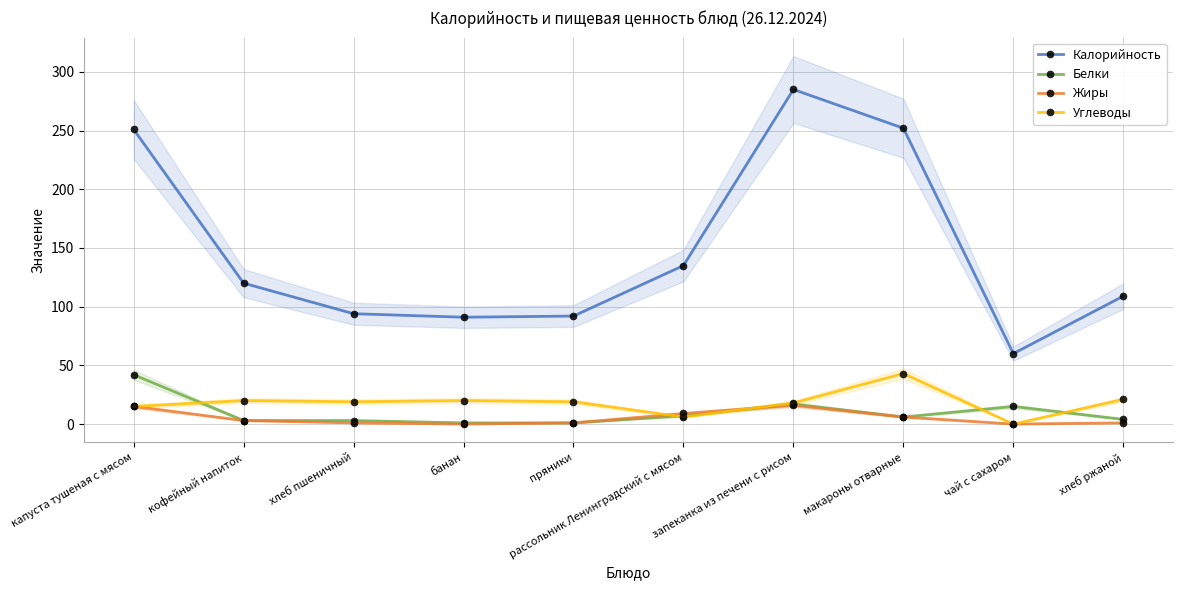

What is the label of the 2nd point from the left?

кофейный напиток